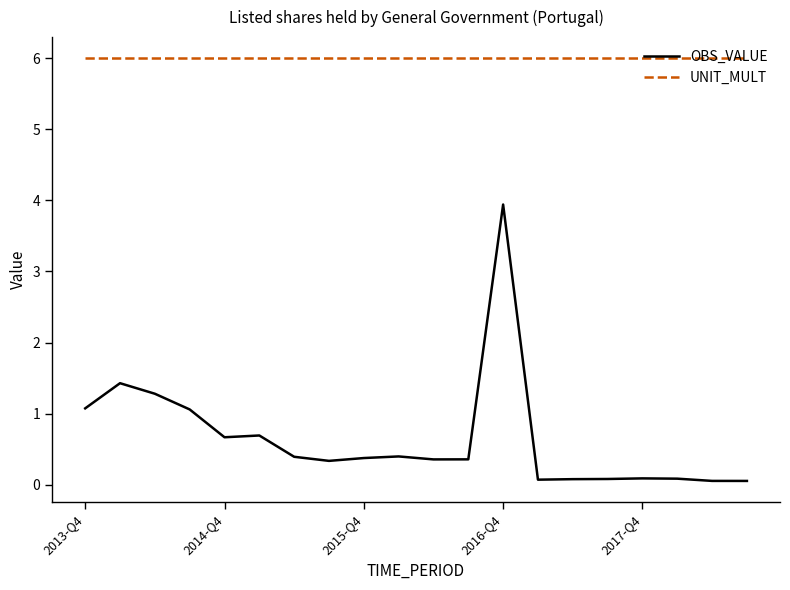

True or false: OBS_VALUE and UNIT_MULT cross at least once.

False